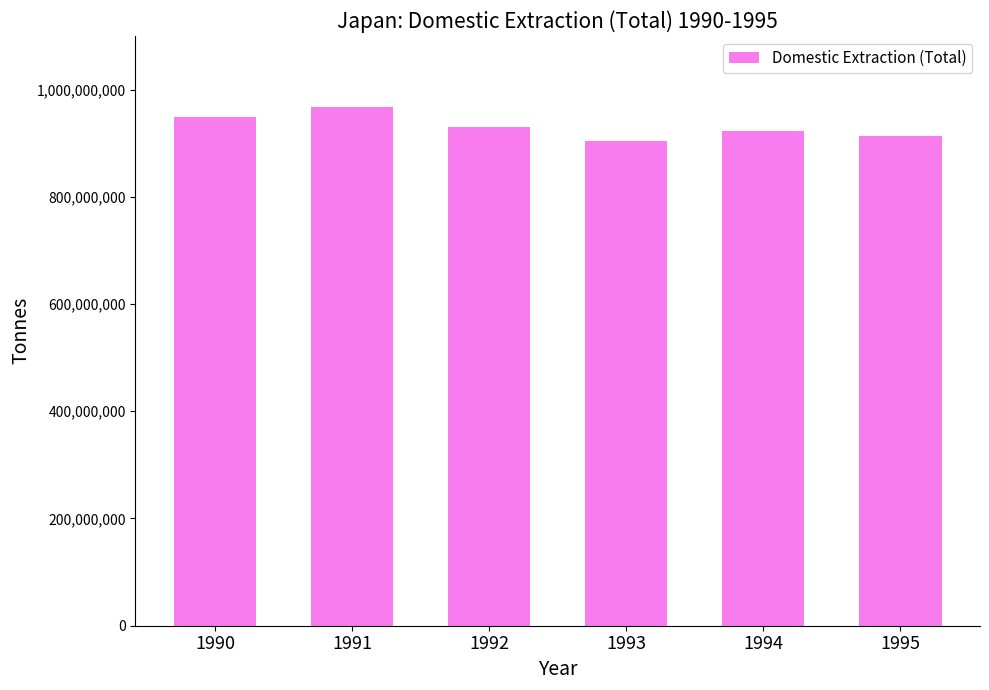

What is the change in value from 1990 to 1993?

-44263788.7